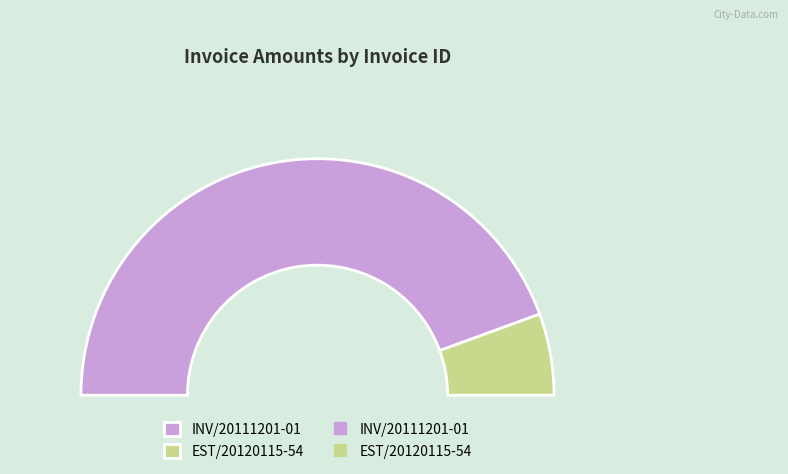

To the nearest percent, what is the difference between the EST/20120115-54 and INV/20111201-01 slice percentages?

78%